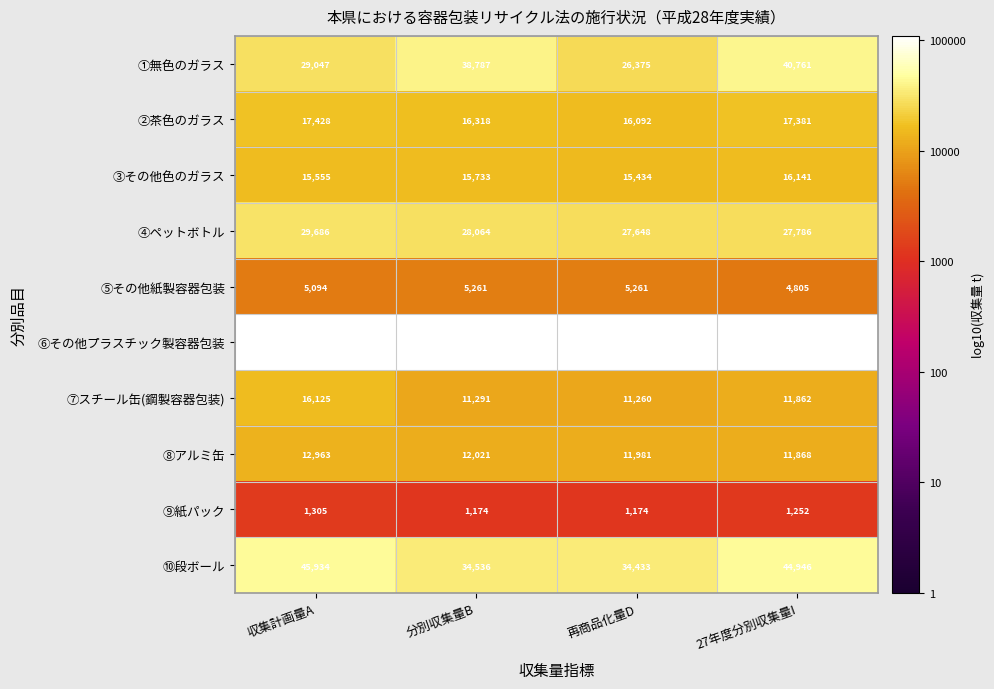

Is the value of ⑥その他プラスチック製容器包装 at 再商品化量D greater than the value of ②茶色のガラス at 収集計画量A?

Yes